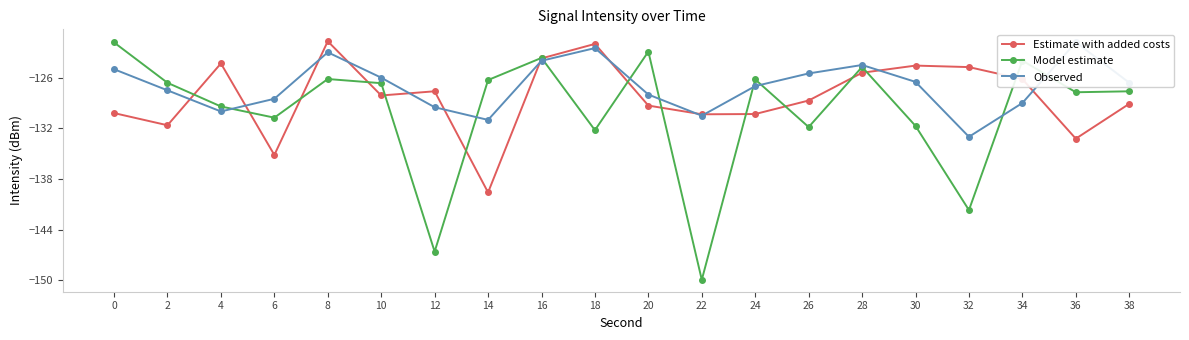

Which has a higher value, 20 or 10?

10